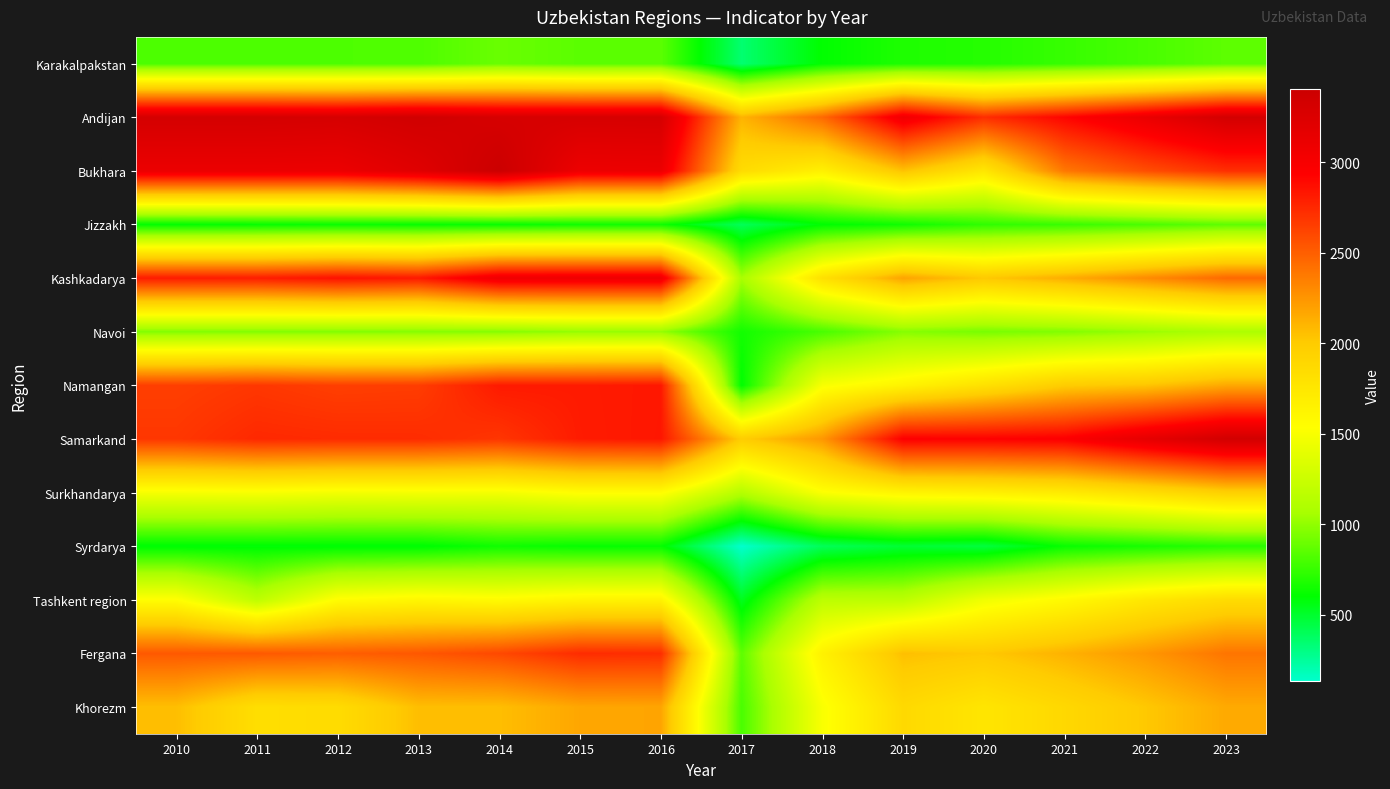

Reading right to left, what are all the values shown in this chart?

Karakalpakstan: 2023=858	2022=802	2021=752	2020=704	2019=685	2018=607	2017=347	2016=853	2015=852	2014=891	2013=818	2012=816	2011=815	2010=814
Andijan: 2023=3329	2022=3115	2021=2913	2020=2723	2019=3060	2018=2451	2017=2110	2016=3303	2015=3298	2014=3300	2013=3353	2012=3303	2011=3318	2010=3317
Bukhara: 2023=2716	2022=2574	2021=2385	2020=1753	2019=2043	2018=1660	2017=1855	2016=3100	2015=3093	2014=3403	2013=3214	2012=3101	2011=3107	2010=3107
Jizzakh: 2023=859	2022=803	2021=754	2020=731	2019=642	2018=596	2017=400	2016=642	2015=641	2014=619	2013=618	2012=625	2011=615	2010=606
Kashkadarya: 2023=2452	2022=2296	2021=2142	2020=2013	2019=2185	2018=1813	2017=1069	2016=3082	2015=3081	2014=3079	2013=2819	2012=2855	2011=2802	2010=2808
Navoi: 2023=1090	2022=1022	2021=957	2020=932	2019=970	2018=801	2017=654	2016=1008	2015=1007	2014=964	2013=963	2012=961	2011=960	2010=960
Namangan: 2023=2162	2022=2032	2021=1989	2020=1805	2019=1636	2018=1498	2017=602	2016=2827	2015=2812	2014=2815	2013=2655	2012=2646	2011=2682	2010=2646
Samarkand: 2023=3342	2022=3159	2021=2953	2020=2932	2019=2943	2018=2241	2017=1984	2016=2830	2015=2808	2014=2688	2013=2734	2012=2737	2011=2749	2010=2683
Surkhandarya: 2023=1960	2022=1832	2021=1715	2020=1661	2019=1627	2018=1516	2017=1131	2016=1553	2015=1550	2014=1478	2013=1484	2012=1474	2011=1501	2010=1490
Syrdarya: 2023=712	2022=666	2021=624	2020=458	2019=483	2018=401	2017=133	2016=616	2015=616	2014=644	2013=586	2012=586	2011=587	2010=587
Tashkent region: 2023=1851	2022=1743	2021=1581	2020=1453	2019=1170	2018=1167	2017=533	2016=1641	2015=1632	2014=1571	2013=1608	2012=1553	2011=1174	2010=1547
Fergana: 2023=2398	2022=2241	2021=2118	2020=2011	2019=2056	2018=1655	2017=859	2016=2723	2015=2732	2014=2601	2013=2532	2012=2502	2011=2525	2010=2525
Khorezm: 2023=2157	2022=2015	2021=1887	2020=1765	2019=1875	2018=1506	2017=804	2016=2178	2015=2172	2014=2064	2013=2063	2012=1852	2011=1833	2010=2062